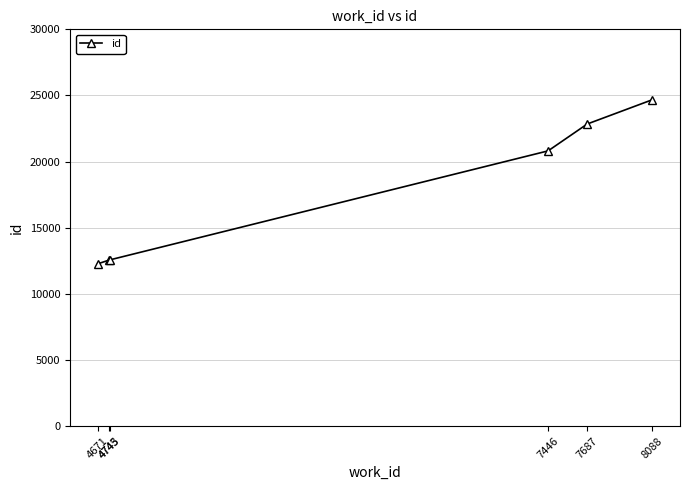

What is the smallest value displayed?

12268